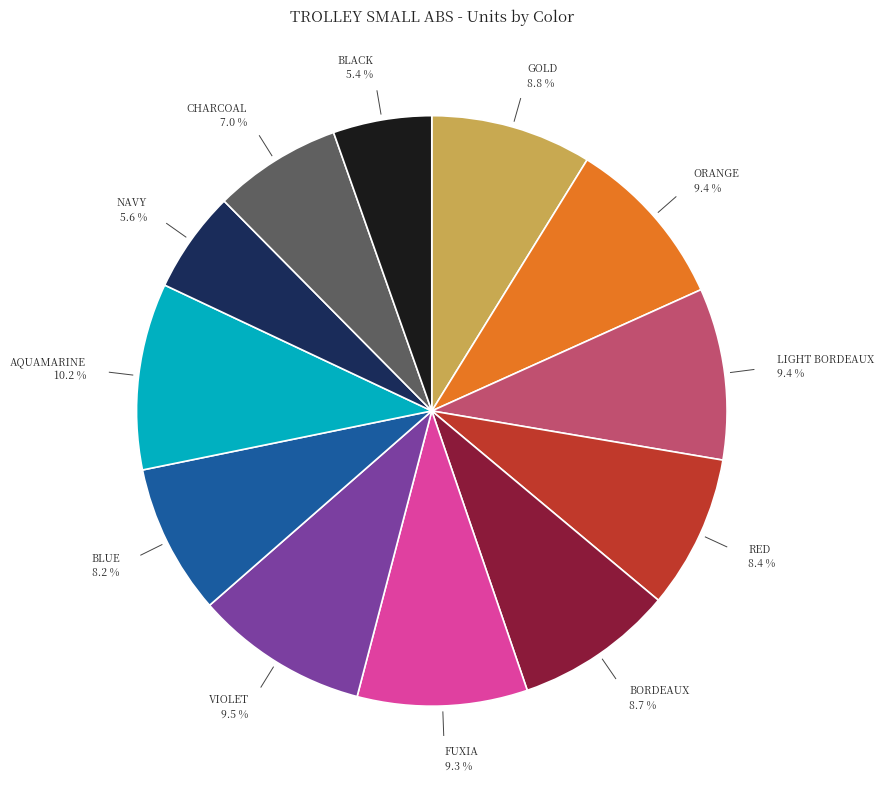

What is the largest slice in the pie chart?

AQUAMARINE